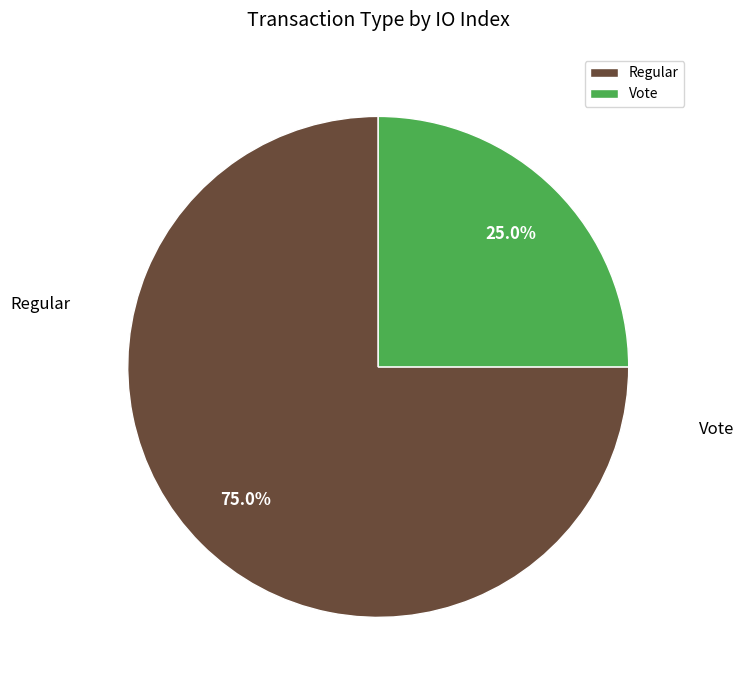

How many slices are in this pie chart?

2